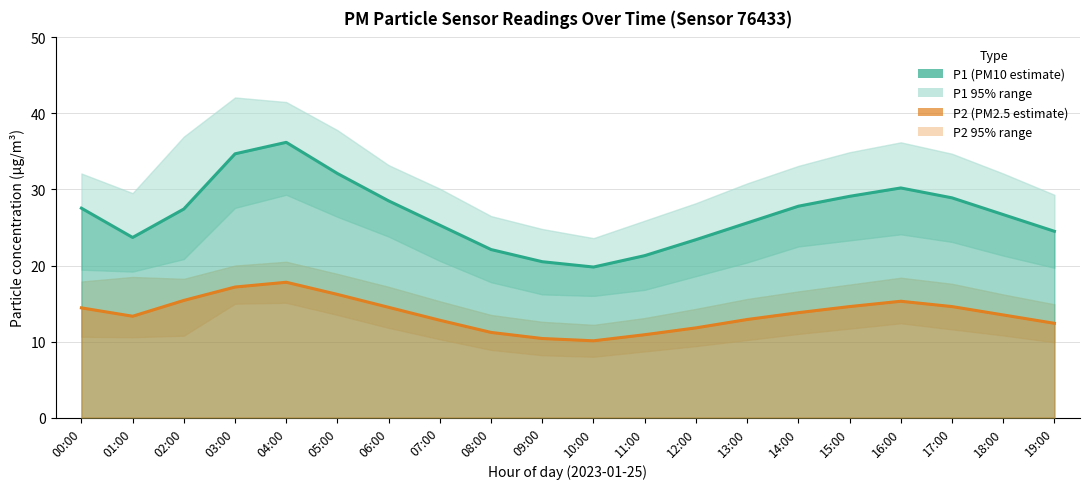

Which series has the largest range (max minus min)?

P1 (PM10 estimate)